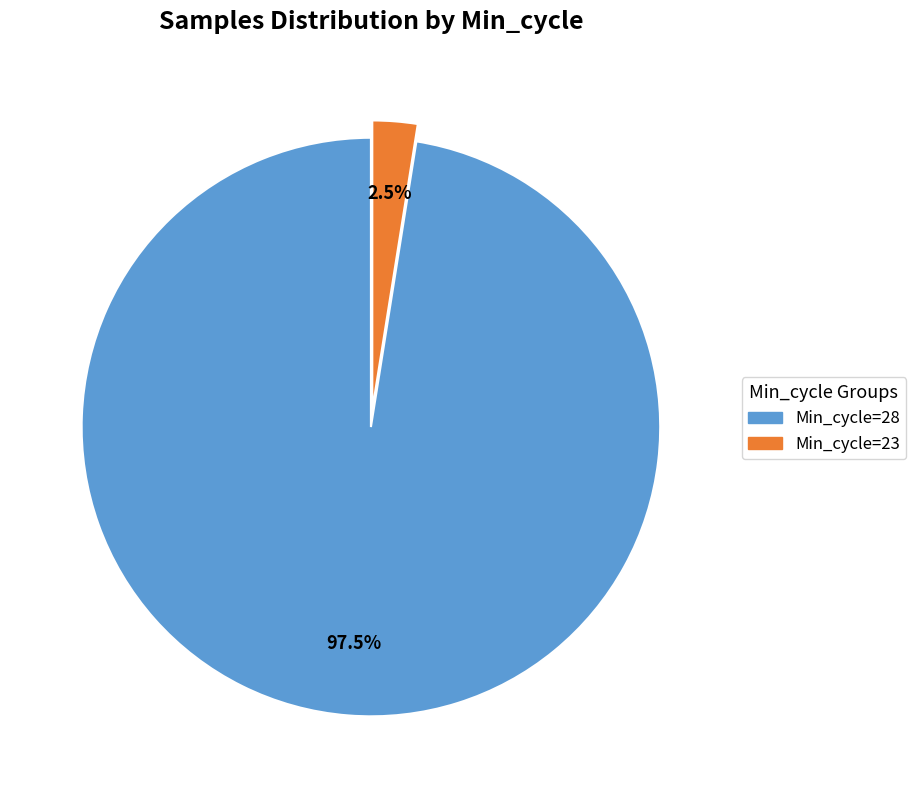

Between Min_cycle=28 and Min_cycle=23, which is larger?

Min_cycle=28